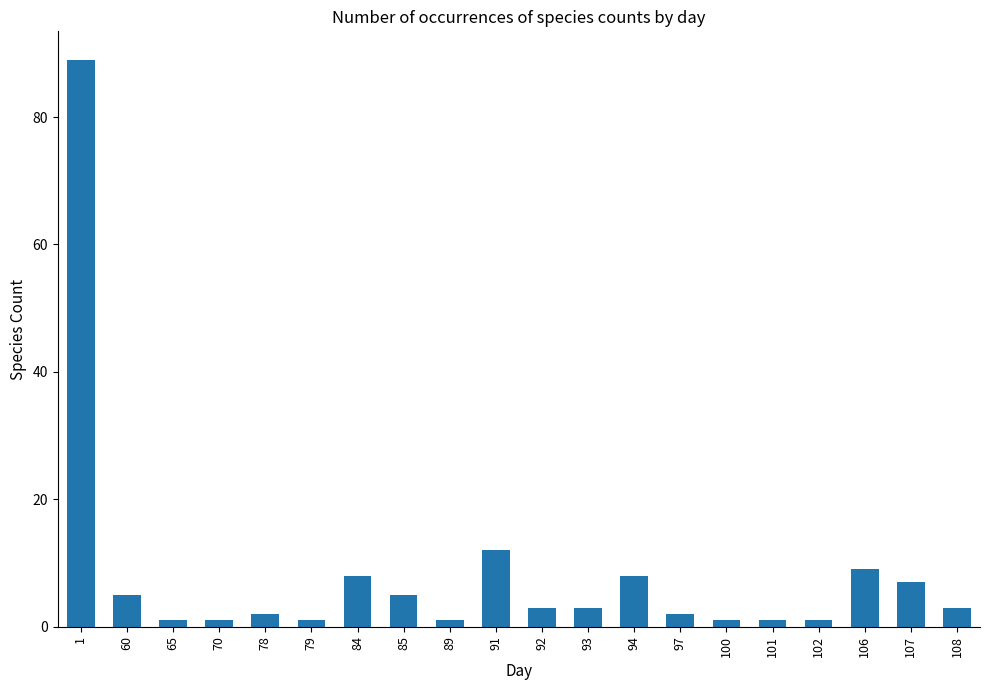

What is the difference between the maximum and minimum values?

88